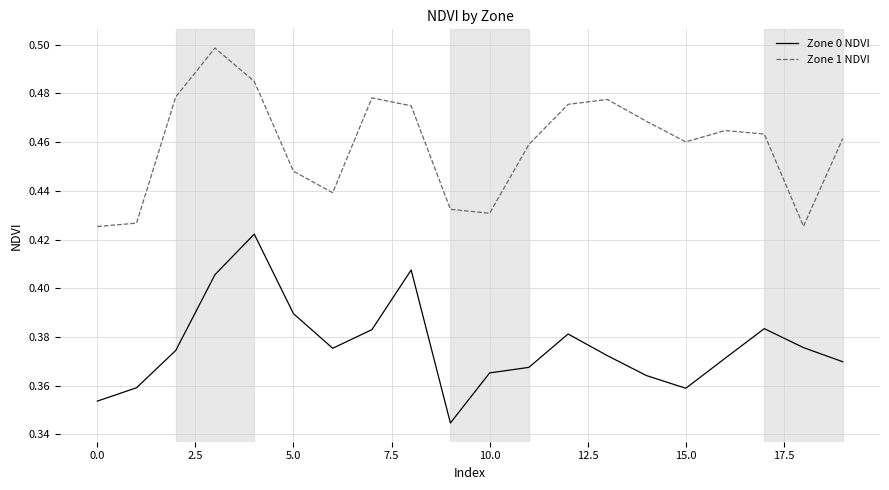

Which series has the largest total across all categories?

Zone 1 NDVI